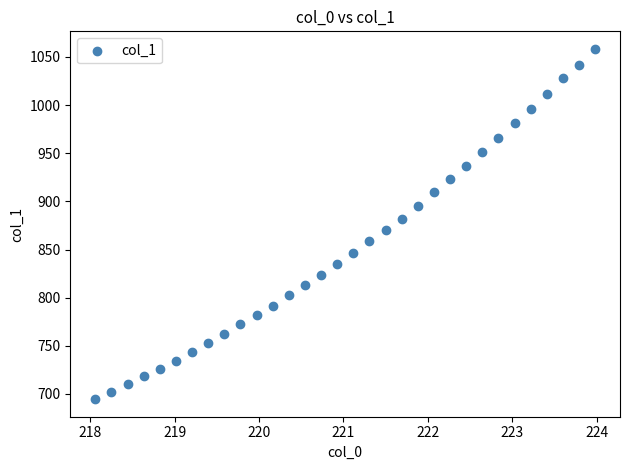

What is the range of Y values (max minus min)?

363.9